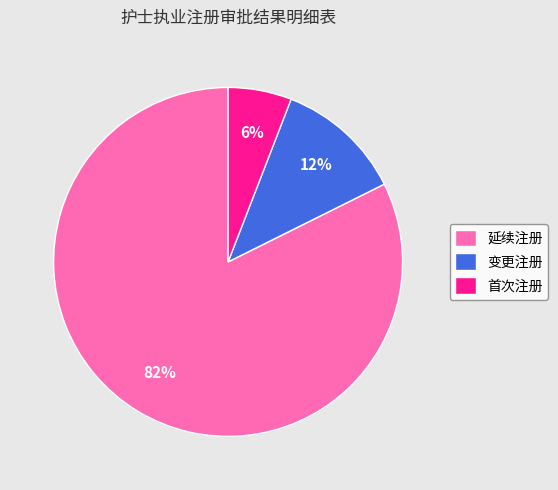

Which slice is the largest?

延续注册